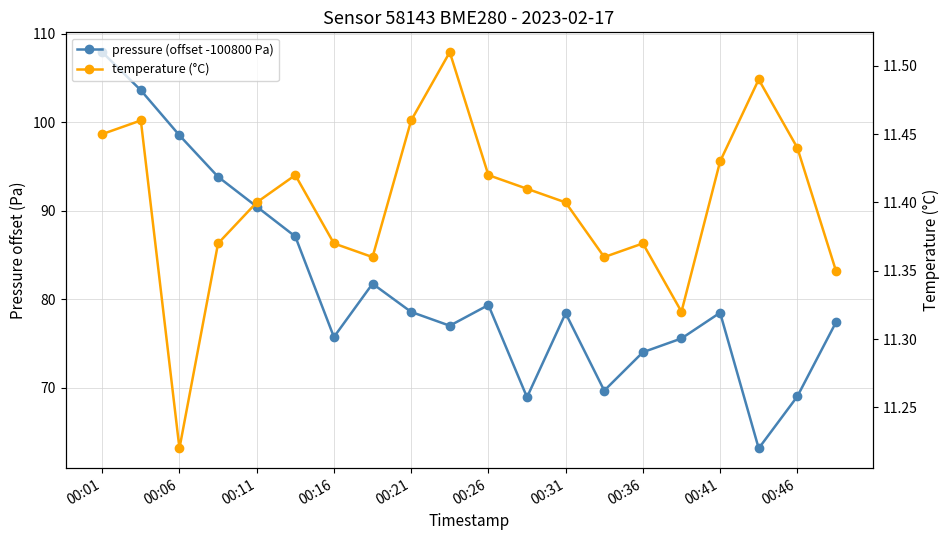

True or false: pressure (offset -100800 Pa) and temperature (°C) intersect in this chart.

False